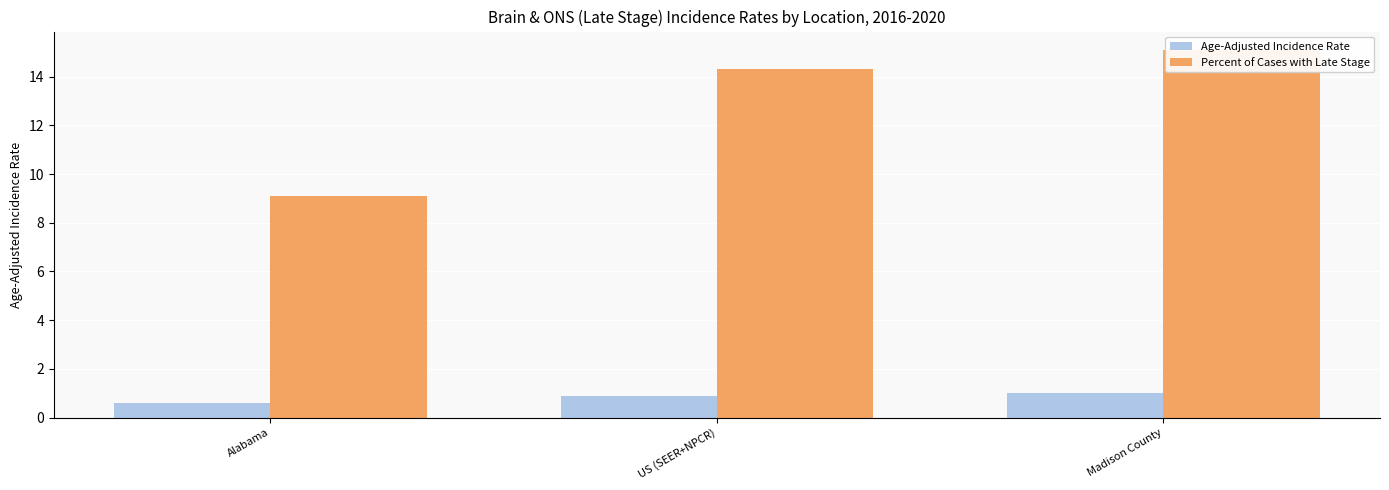

What is the greatest value displayed?

15.1